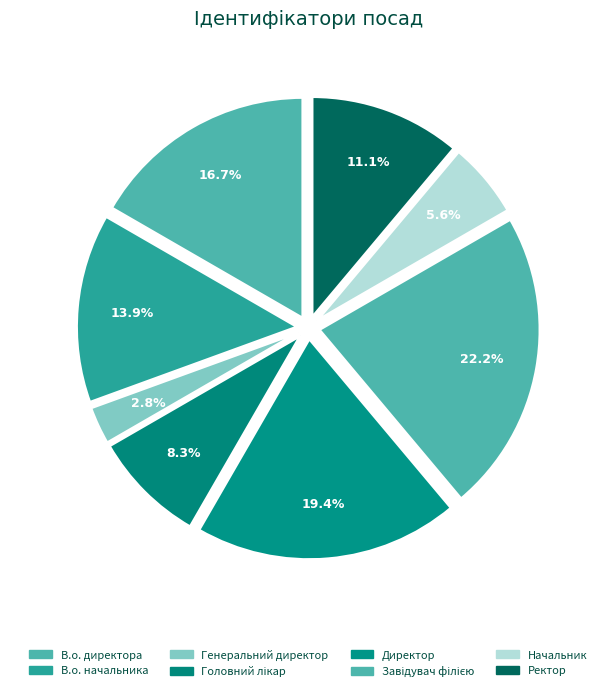

To the nearest percent, what is the combined percentage of В.о. директора and Генеральний директор?

19%